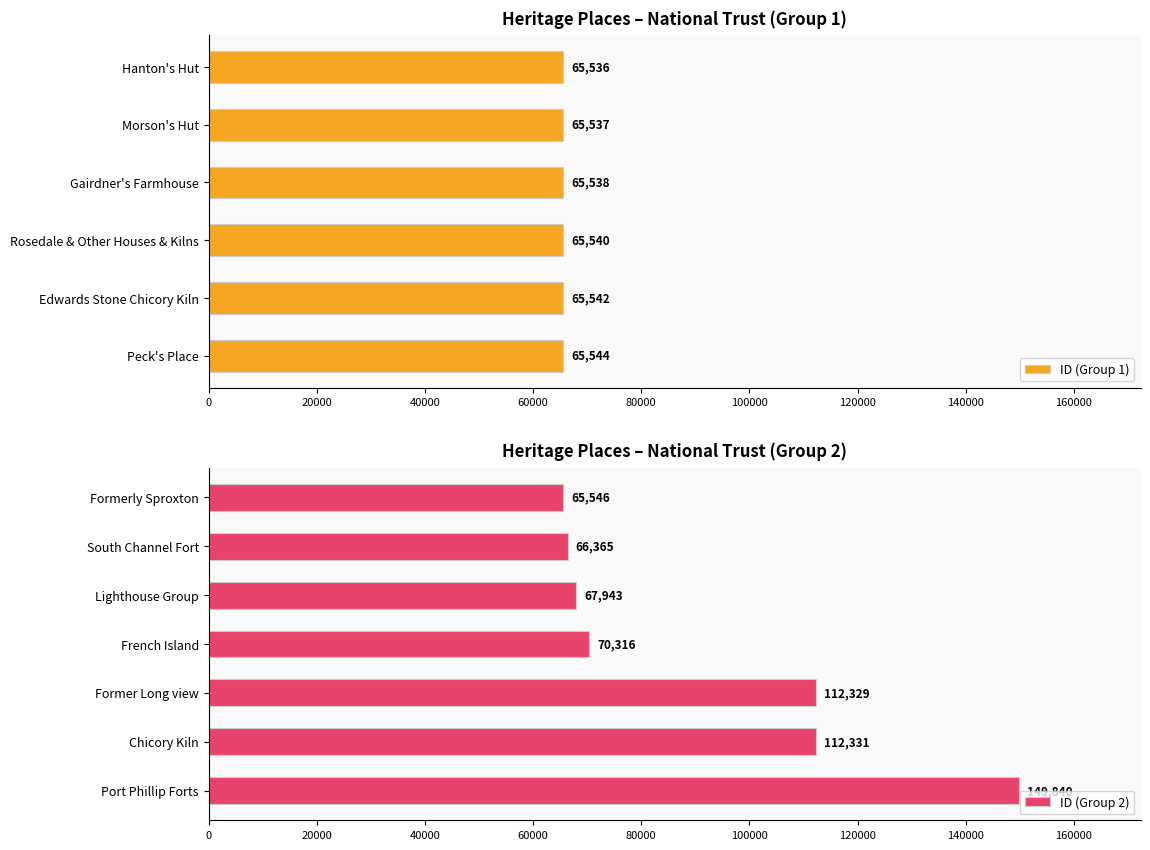

How many data points are less than 65546?

6